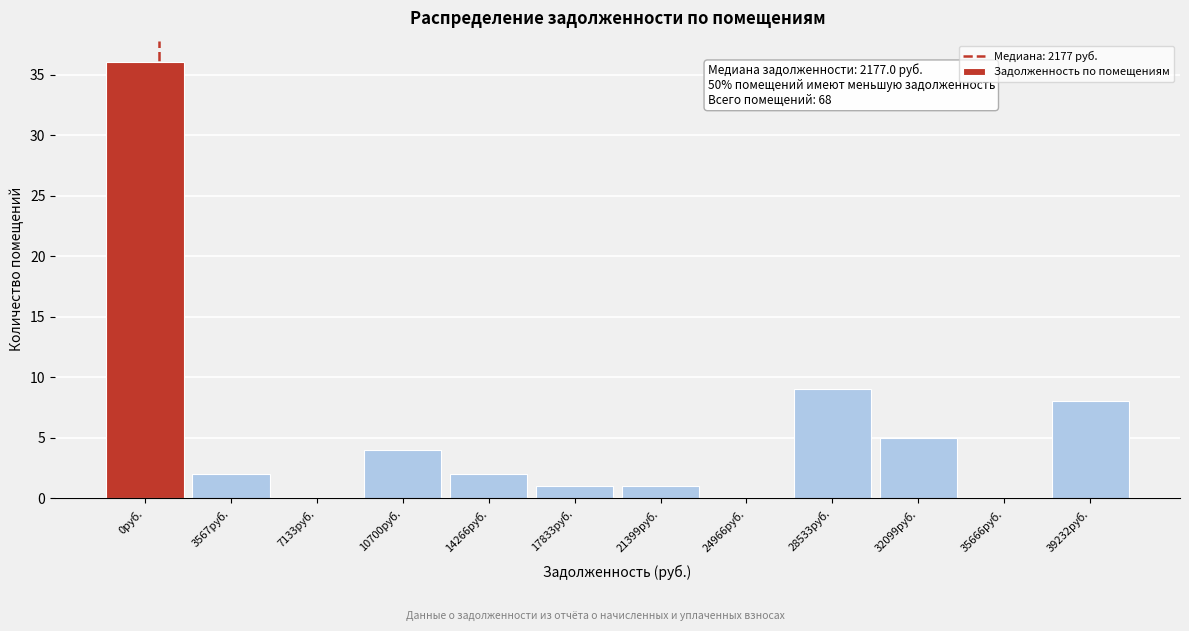

Reading right to left, list all the values displayed in this chart.

39232руб.=8	35666руб.=0	32099руб.=5	28533руб.=9	24966руб.=0	21399руб.=1	17833руб.=1	14266руб.=2	10700руб.=4	7133руб.=0	3567руб.=2	0руб.=36